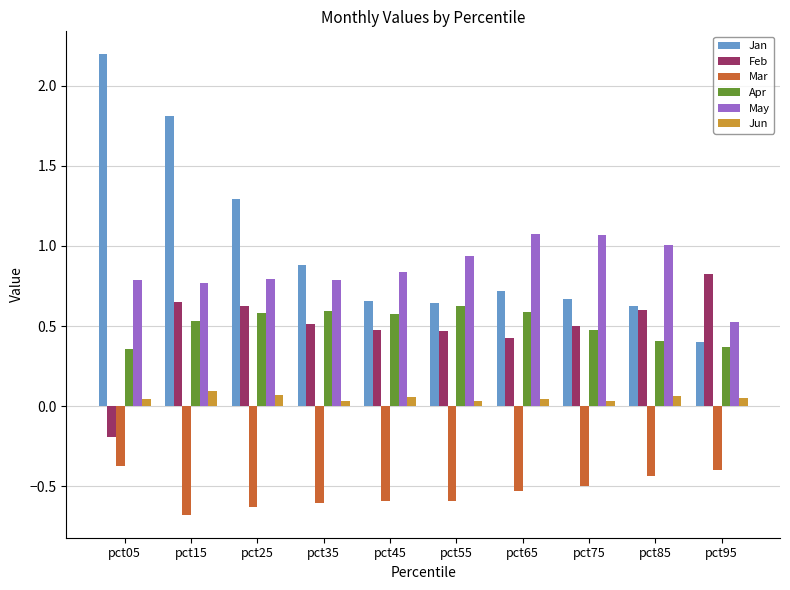

Which series has the largest total across all categories?

Jan